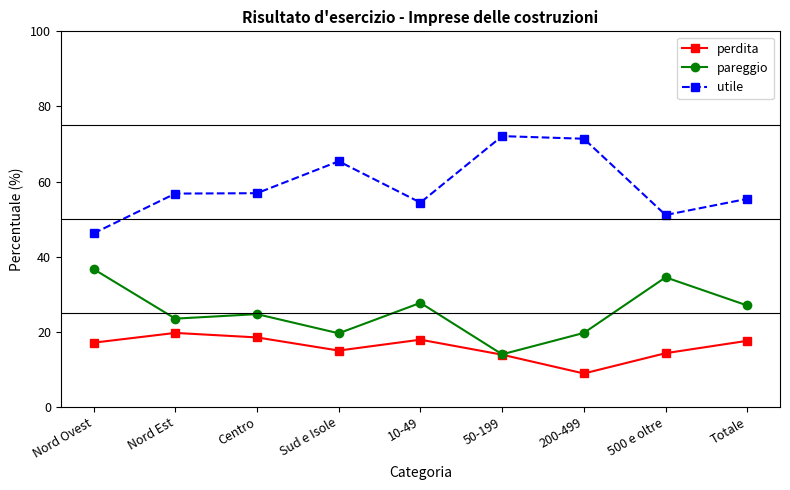

What is the maximum value for pareggio?

36.7